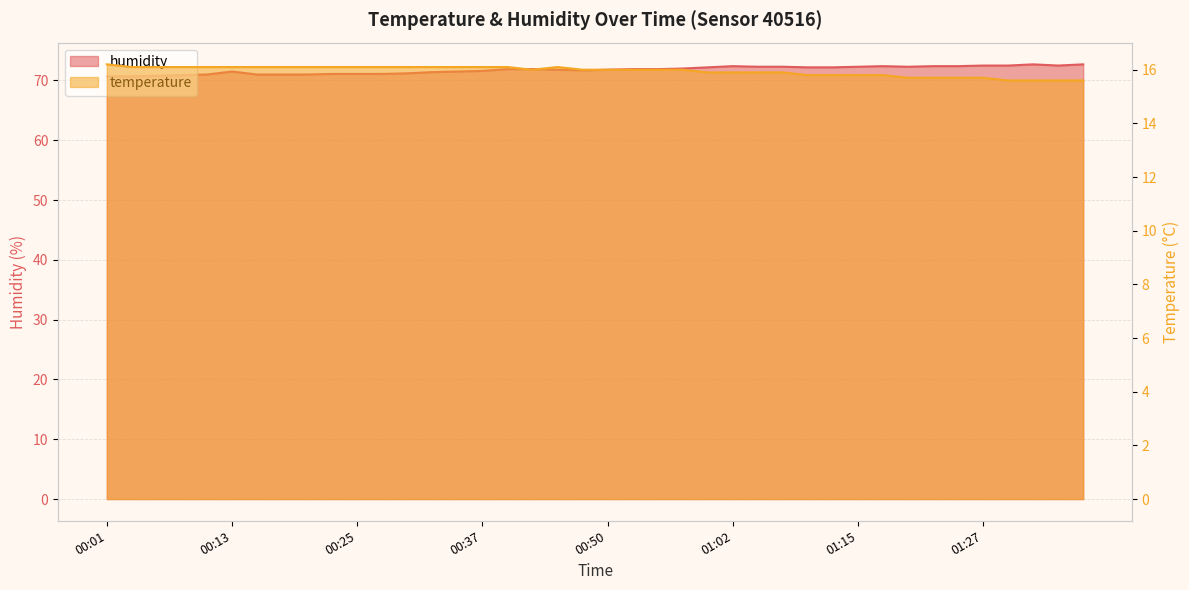

What value does the temperature series have at 01:02?

15.9